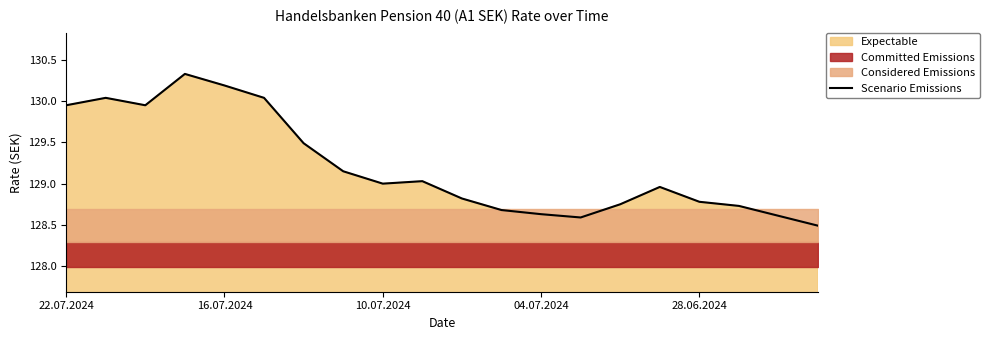

Is it true that Scenario Emissions equals 30.6 at 28.06.2024?

False